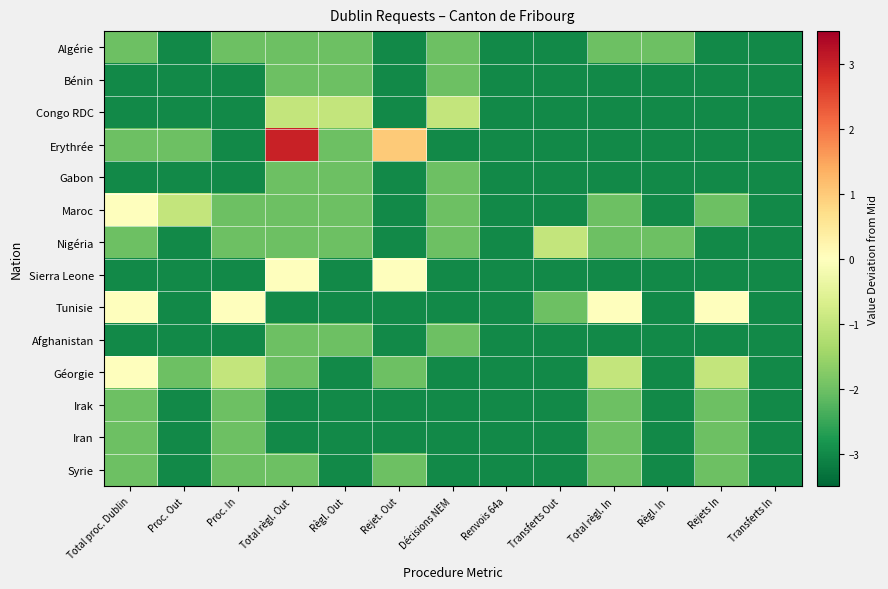

Reading left to right, extract all data points from this chart.

Algérie: Total proc. Dublin=-2	Proc. Out=-3	Proc. In=-2	Total règl. Out=-2	Règl. Out=-2	Rejet. Out=-3	Décisions NEM=-2	Renvois 64a=-3	Transferts Out=-3	Total règl. In=-2	Règl. In=-2	Rejets In=-3	Transferts In=-3
Bénin: Total proc. Dublin=-3	Proc. Out=-3	Proc. In=-3	Total règl. Out=-2	Règl. Out=-2	Rejet. Out=-3	Décisions NEM=-2	Renvois 64a=-3	Transferts Out=-3	Total règl. In=-3	Règl. In=-3	Rejets In=-3	Transferts In=-3
Congo RDC: Total proc. Dublin=-3	Proc. Out=-3	Proc. In=-3	Total règl. Out=-1	Règl. Out=-1	Rejet. Out=-3	Décisions NEM=-1	Renvois 64a=-3	Transferts Out=-3	Total règl. In=-3	Règl. In=-3	Rejets In=-3	Transferts In=-3
Erythrée: Total proc. Dublin=-2	Proc. Out=-2	Proc. In=-3	Total règl. Out=3	Règl. Out=-2	Rejet. Out=1	Décisions NEM=-3	Renvois 64a=-3	Transferts Out=-3	Total règl. In=-3	Règl. In=-3	Rejets In=-3	Transferts In=-3
Gabon: Total proc. Dublin=-3	Proc. Out=-3	Proc. In=-3	Total règl. Out=-2	Règl. Out=-2	Rejet. Out=-3	Décisions NEM=-2	Renvois 64a=-3	Transferts Out=-3	Total règl. In=-3	Règl. In=-3	Rejets In=-3	Transferts In=-3
Maroc: Total proc. Dublin=0	Proc. Out=-1	Proc. In=-2	Total règl. Out=-2	Règl. Out=-2	Rejet. Out=-3	Décisions NEM=-2	Renvois 64a=-3	Transferts Out=-3	Total règl. In=-2	Règl. In=-3	Rejets In=-2	Transferts In=-3
Nigéria: Total proc. Dublin=-2	Proc. Out=-3	Proc. In=-2	Total règl. Out=-2	Règl. Out=-2	Rejet. Out=-3	Décisions NEM=-2	Renvois 64a=-3	Transferts Out=-1	Total règl. In=-2	Règl. In=-2	Rejets In=-3	Transferts In=-3
Sierra Leone: Total proc. Dublin=-3	Proc. Out=-3	Proc. In=-3	Total règl. Out=0	Règl. Out=-3	Rejet. Out=0	Décisions NEM=-3	Renvois 64a=-3	Transferts Out=-3	Total règl. In=-3	Règl. In=-3	Rejets In=-3	Transferts In=-3
Tunisie: Total proc. Dublin=0	Proc. Out=-3	Proc. In=0	Total règl. Out=-3	Règl. Out=-3	Rejet. Out=-3	Décisions NEM=-3	Renvois 64a=-3	Transferts Out=-2	Total règl. In=0	Règl. In=-3	Rejets In=0	Transferts In=-3
Afghanistan: Total proc. Dublin=-3	Proc. Out=-3	Proc. In=-3	Total règl. Out=-2	Règl. Out=-2	Rejet. Out=-3	Décisions NEM=-2	Renvois 64a=-3	Transferts Out=-3	Total règl. In=-3	Règl. In=-3	Rejets In=-3	Transferts In=-3
Géorgie: Total proc. Dublin=0	Proc. Out=-2	Proc. In=-1	Total règl. Out=-2	Règl. Out=-3	Rejet. Out=-2	Décisions NEM=-3	Renvois 64a=-3	Transferts Out=-3	Total règl. In=-1	Règl. In=-3	Rejets In=-1	Transferts In=-3
Irak: Total proc. Dublin=-2	Proc. Out=-3	Proc. In=-2	Total règl. Out=-3	Règl. Out=-3	Rejet. Out=-3	Décisions NEM=-3	Renvois 64a=-3	Transferts Out=-3	Total règl. In=-2	Règl. In=-3	Rejets In=-2	Transferts In=-3
Iran: Total proc. Dublin=-2	Proc. Out=-3	Proc. In=-2	Total règl. Out=-3	Règl. Out=-3	Rejet. Out=-3	Décisions NEM=-3	Renvois 64a=-3	Transferts Out=-3	Total règl. In=-2	Règl. In=-3	Rejets In=-2	Transferts In=-3
Syrie: Total proc. Dublin=-2	Proc. Out=-3	Proc. In=-2	Total règl. Out=-2	Règl. Out=-3	Rejet. Out=-2	Décisions NEM=-3	Renvois 64a=-3	Transferts Out=-3	Total règl. In=-2	Règl. In=-3	Rejets In=-2	Transferts In=-3